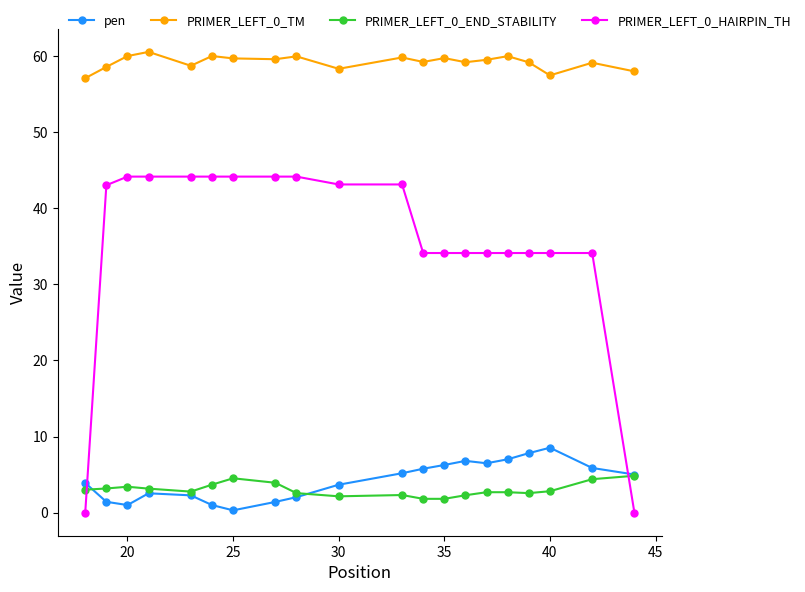

Which series ends up on top after the final intersection of PRIMER_LEFT_0_HAIRPIN_TH and PRIMER_LEFT_0_END_STABILITY?

PRIMER_LEFT_0_END_STABILITY